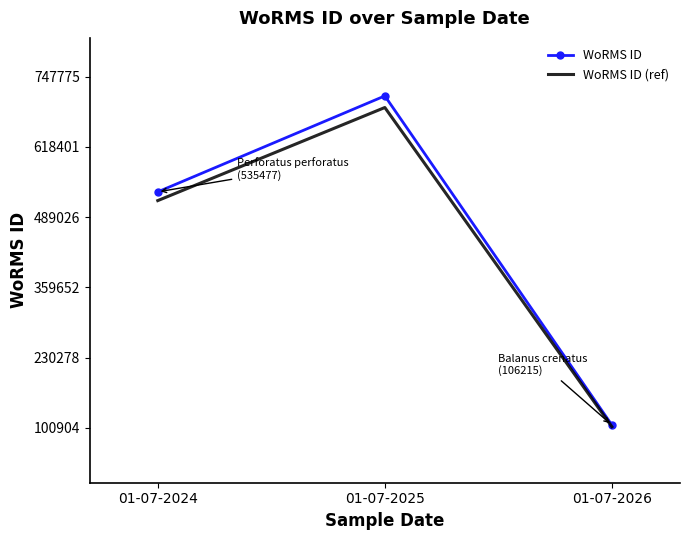

How many values in the WoRMS ID (ref) series exceed 519412?

2